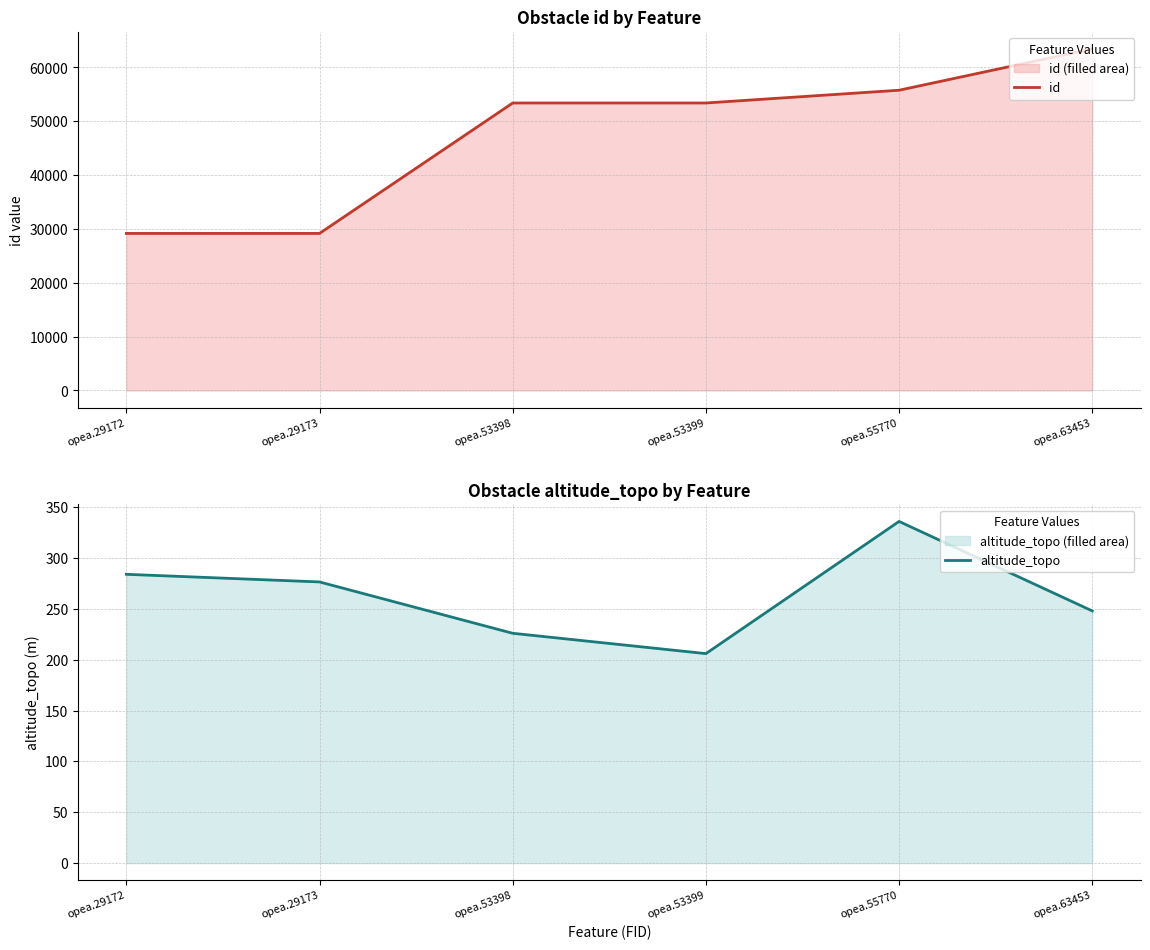

What is the total value across all series at opea.55770?

56106.0